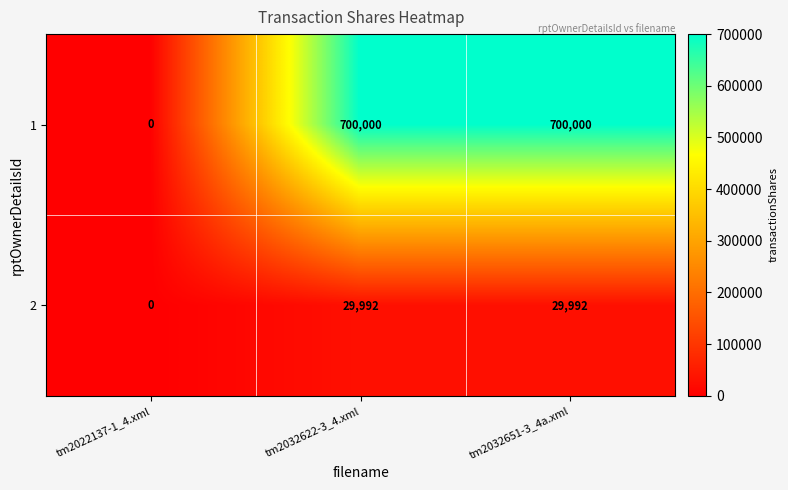

True or false: 2 has a value of 10397 at tm2022137-1_4.xml.

False